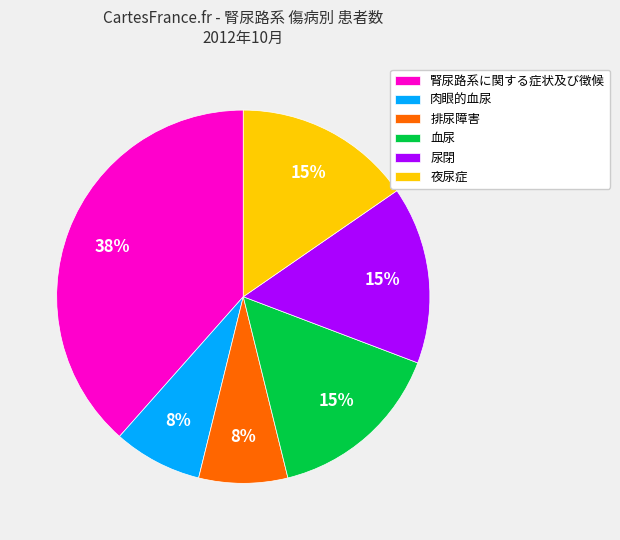

To the nearest percent, what is the average slice percentage?

17%